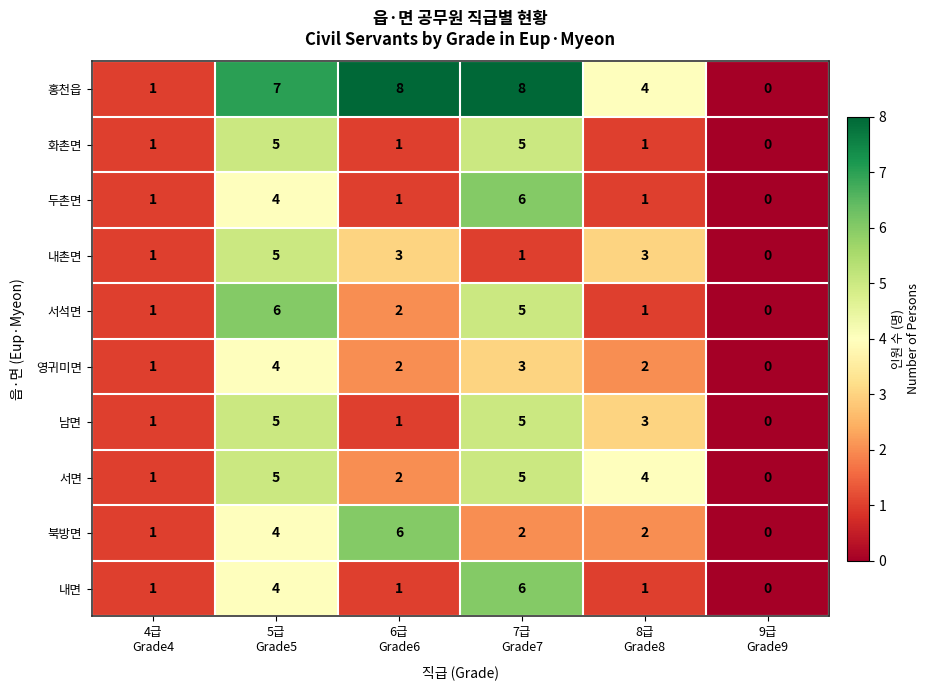

Which series has the widest spread of values?

홍천읍